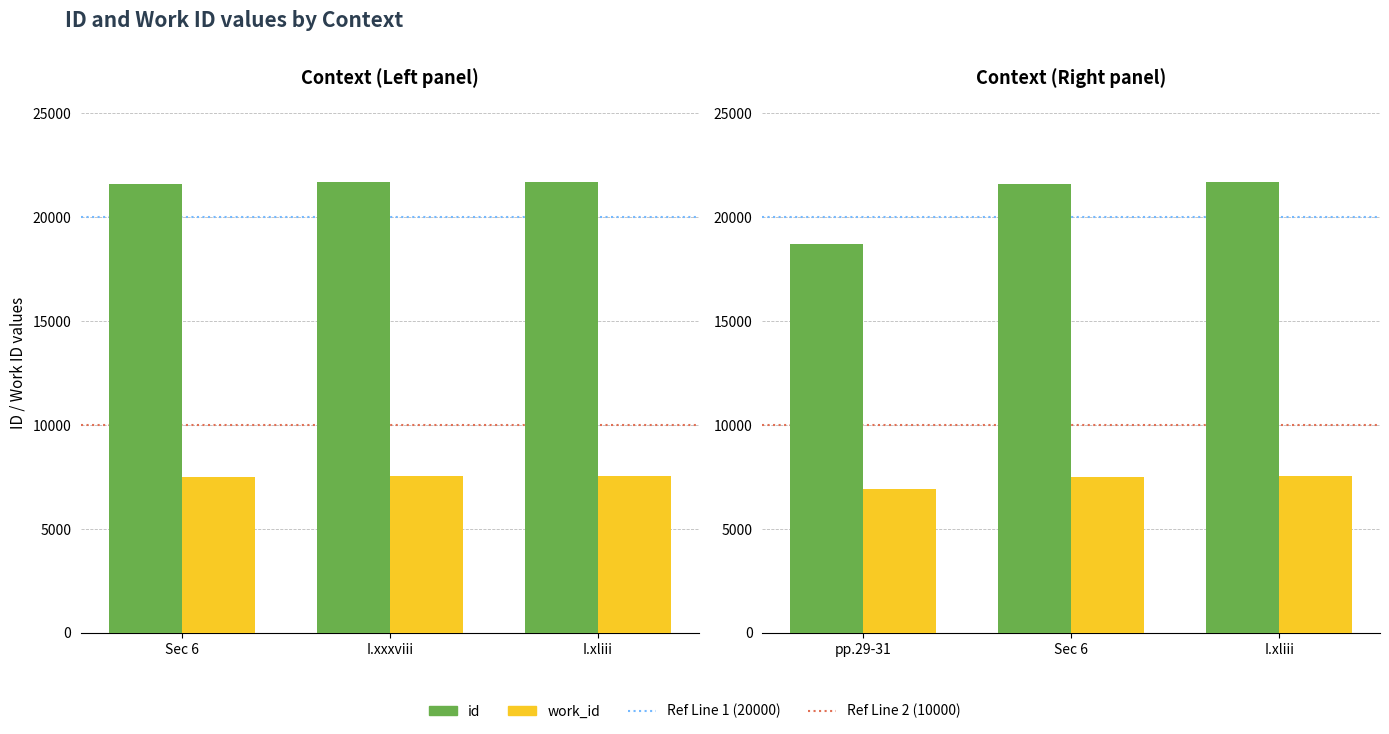

Which series has the widest spread of values?

id_right